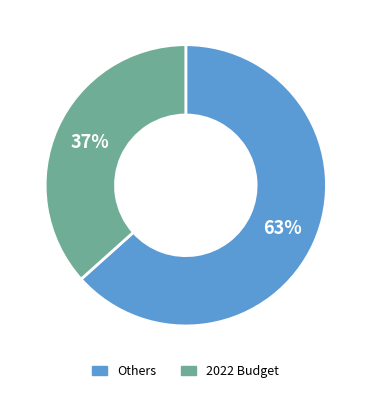

Is there a majority slice in this chart?

Yes